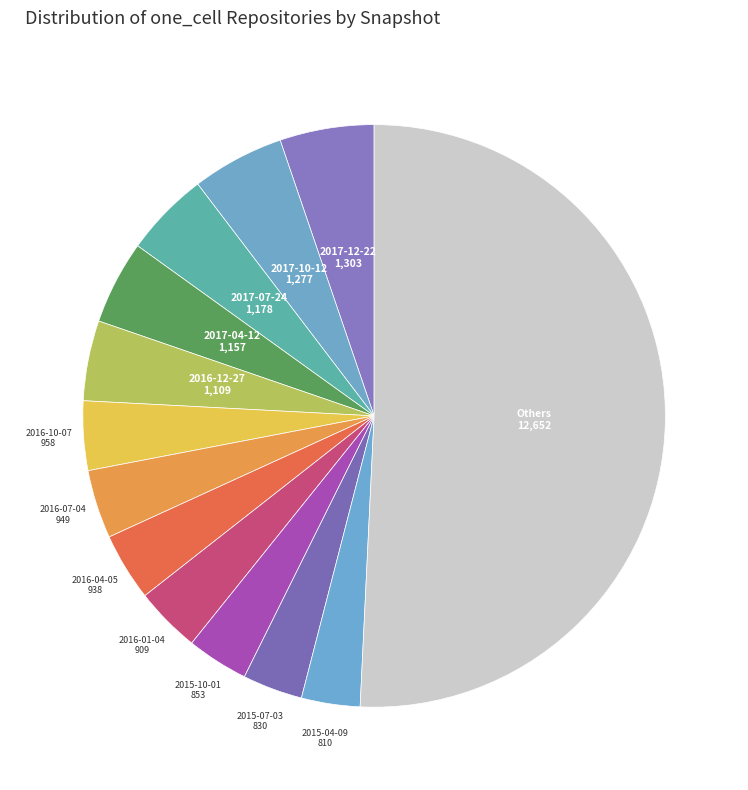

Is it true that 2016-10-07 is 4% of the pie?

True